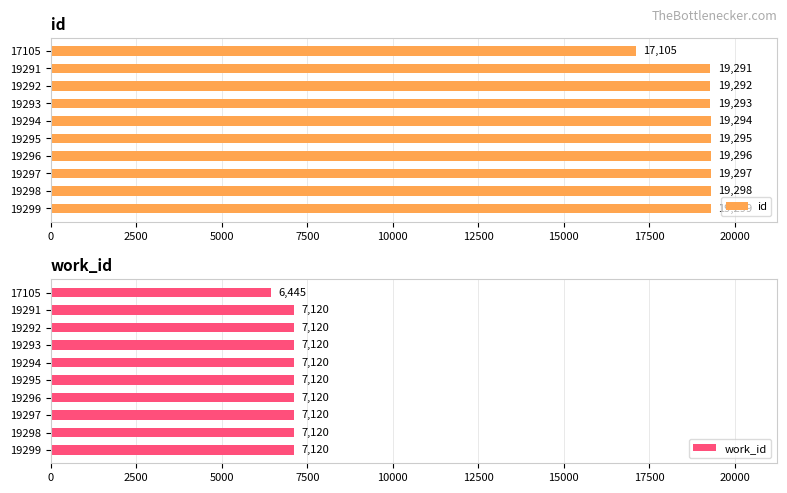

How many bars are there in each group?

2